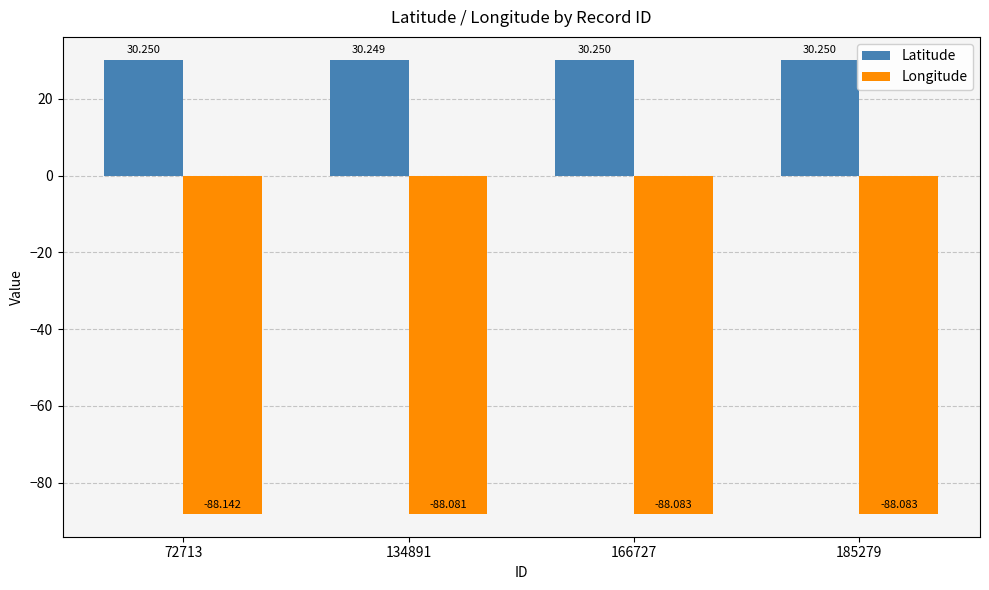

Count the number of data series in this chart.

2